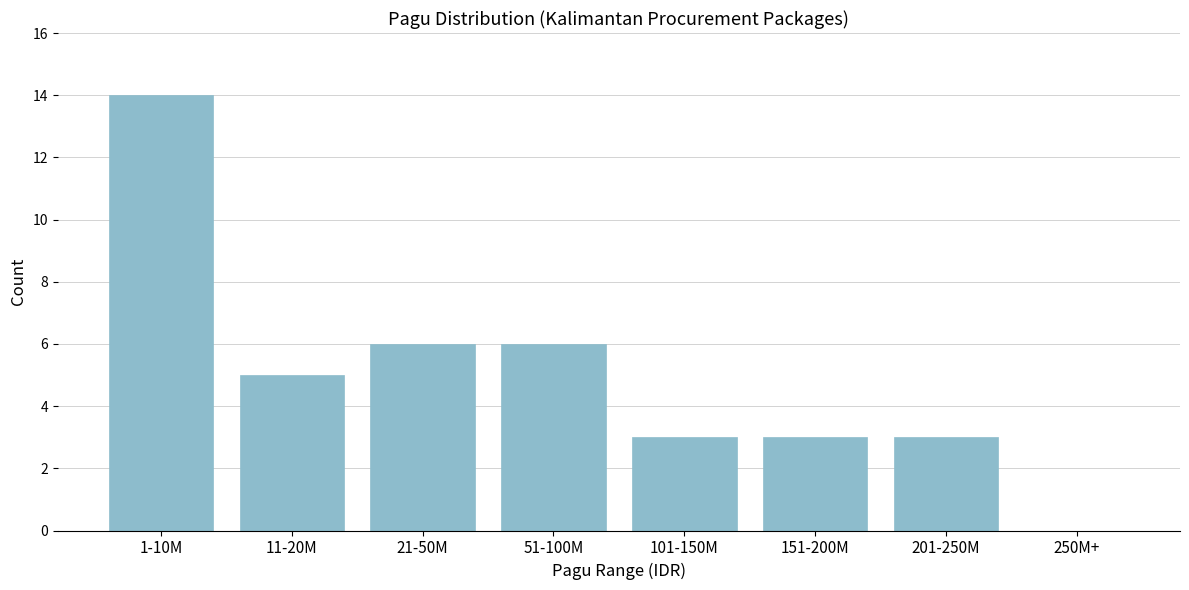

Reading left to right, extract all data points from this chart.

1-10M=14	11-20M=5	21-50M=6	51-100M=6	101-150M=3	151-200M=3	201-250M=3	250M+=0